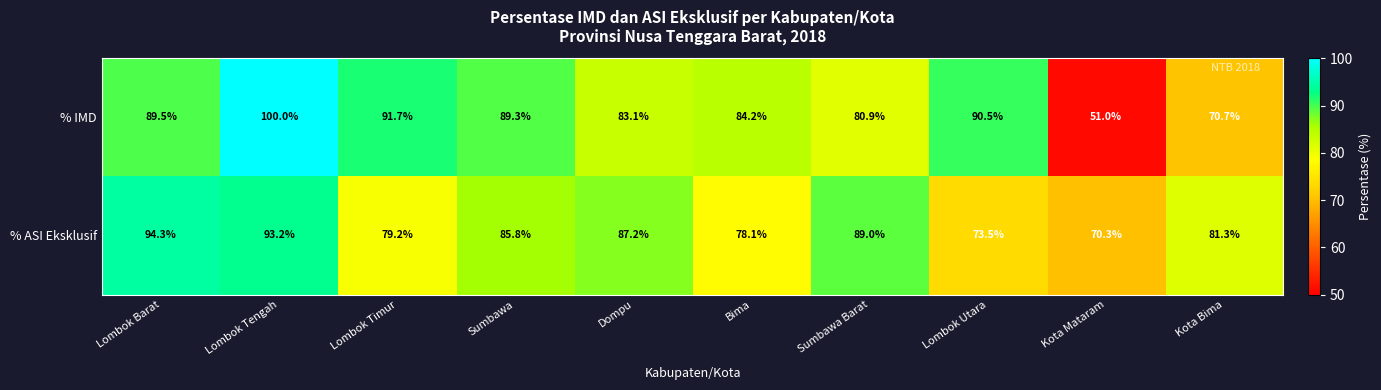

Rank the series at Kota Bima from lowest to highest value.

% IMD, % ASI Eksklusif